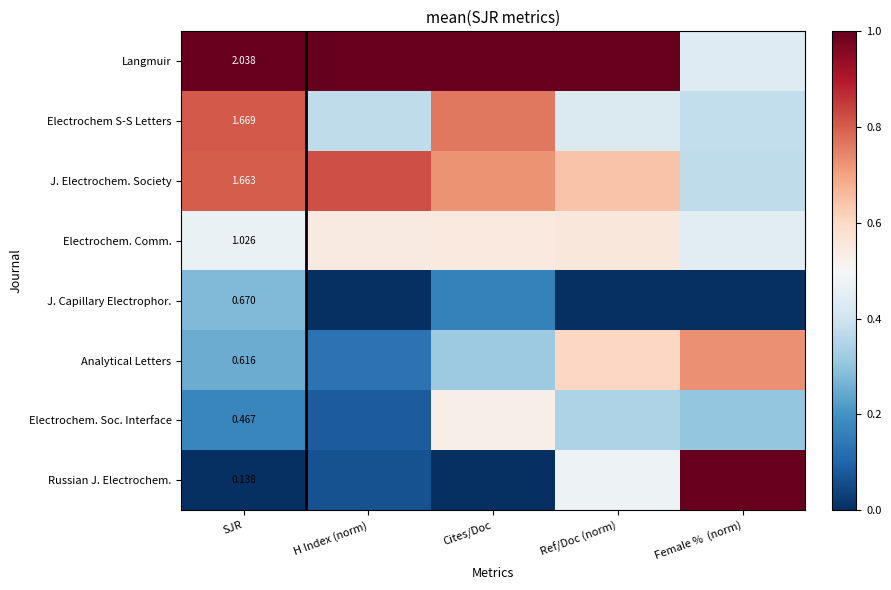

Which series has the largest total across all categories?

Langmuir